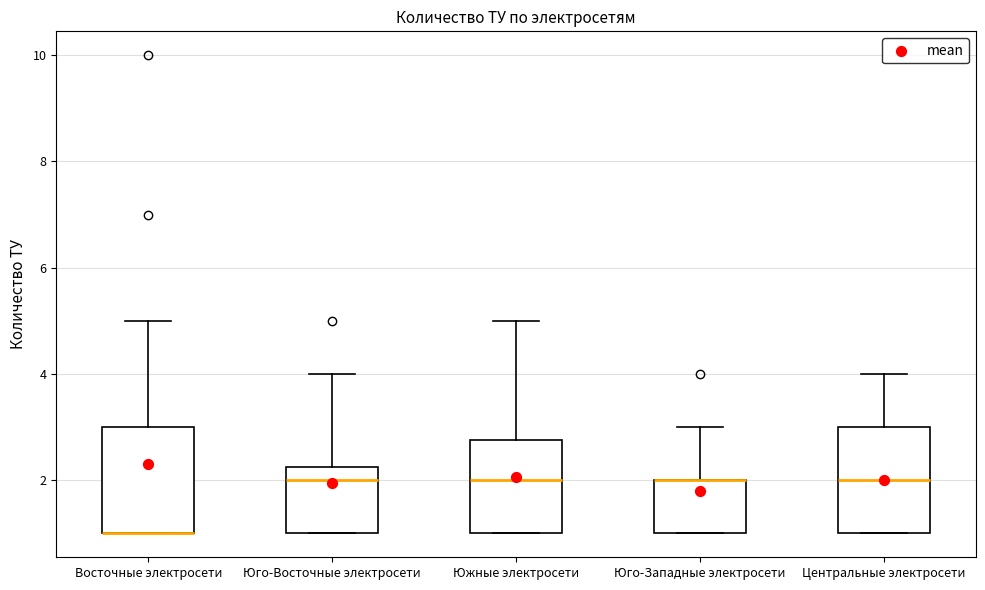

Reading left to right, read every box against the y-axis: the position of its median line, the range the box covers, and the ends of its whiskers. The values are not printed on the chart, so give them approximately, as read against the axis.

Восточные электросети: median 1.0 (drawn on the box's lower edge), box 1.0 to 3.0, whiskers 1.0 to 5.0
Юго-Восточные электросети: median 2.0, box 1.0 to 2.2, whiskers 1.0 to 4.0
Южные электросети: median 2.0, box 1.0 to 2.8, whiskers 1.0 to 5.0
Юго-Западные электросети: median 2.0 (drawn on the box's upper edge), box 1.0 to 2.0, whiskers 1.0 to 3.0
Центральные электросети: median 2.0, box 1.0 to 3.0, whiskers 1.0 to 4.0